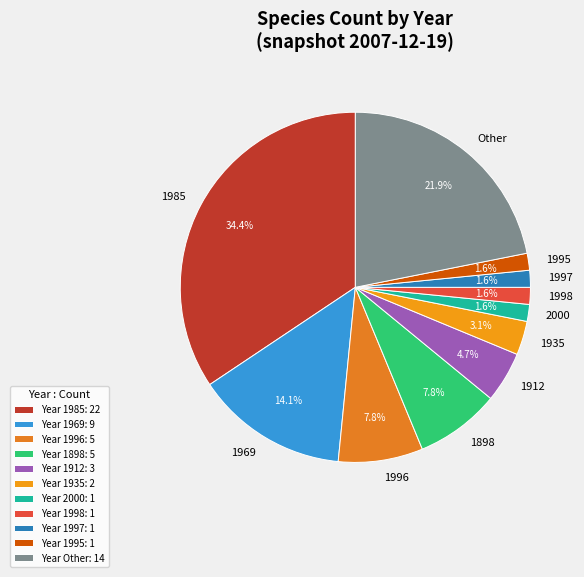

Combined, do 1998 and 1996 account for over 50%?

No